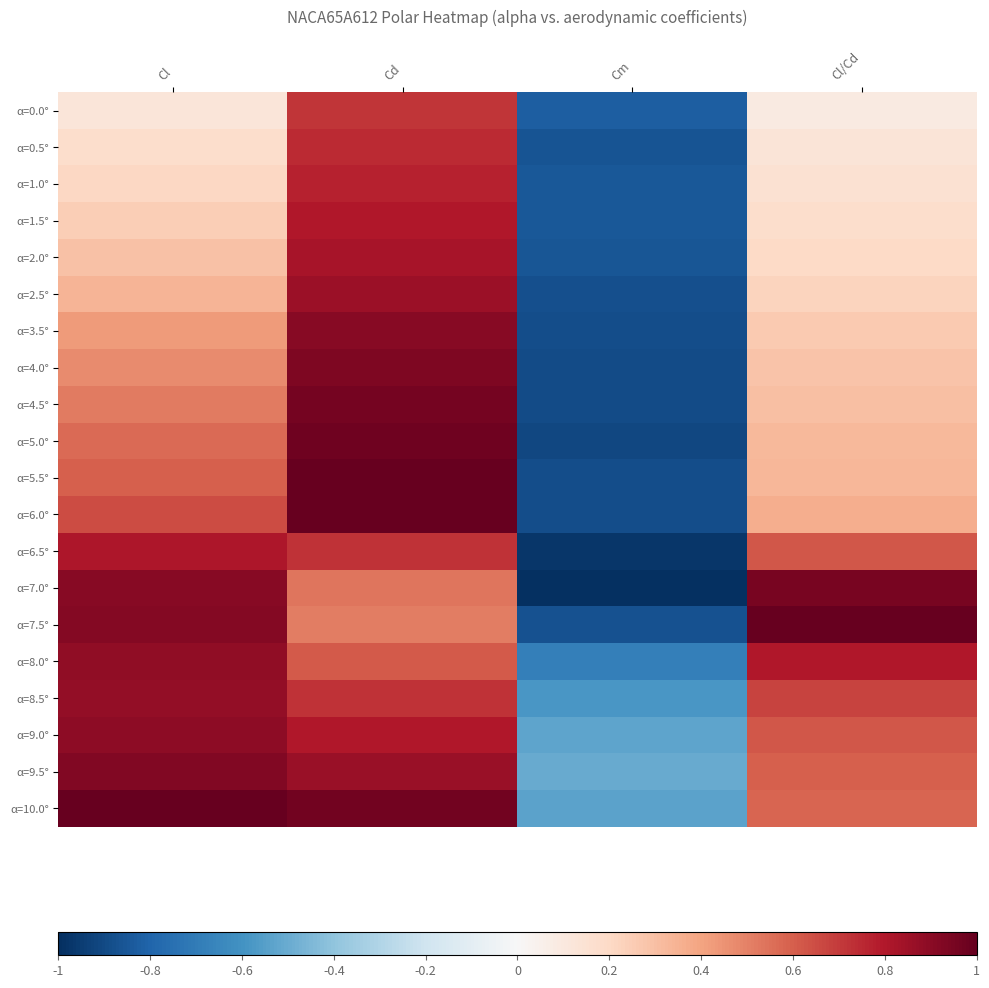

What is the difference between the highest and lowest values at Cl/Cd?

0.9